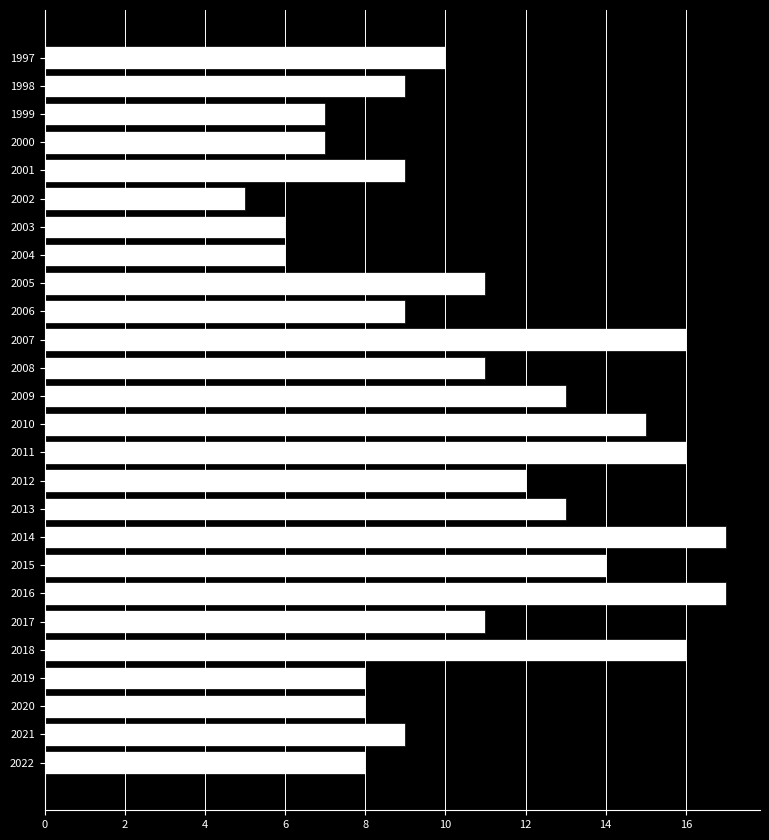

What is the ratio of the value at 2000 to the value at 1999?

1.0